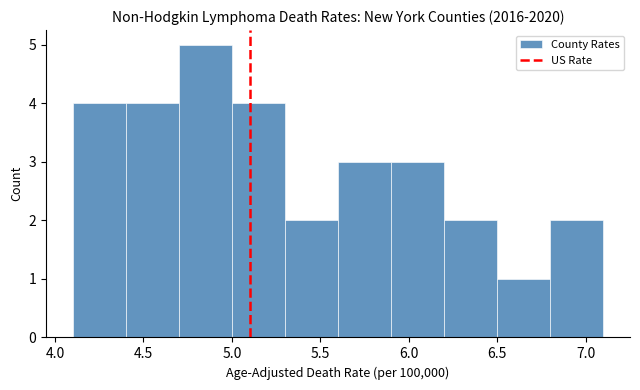

What is the height of the bar covering 5.6 to 5.9 on the x-axis? The values are not printed on the chart, so give them approximately, as read against the axis.

3